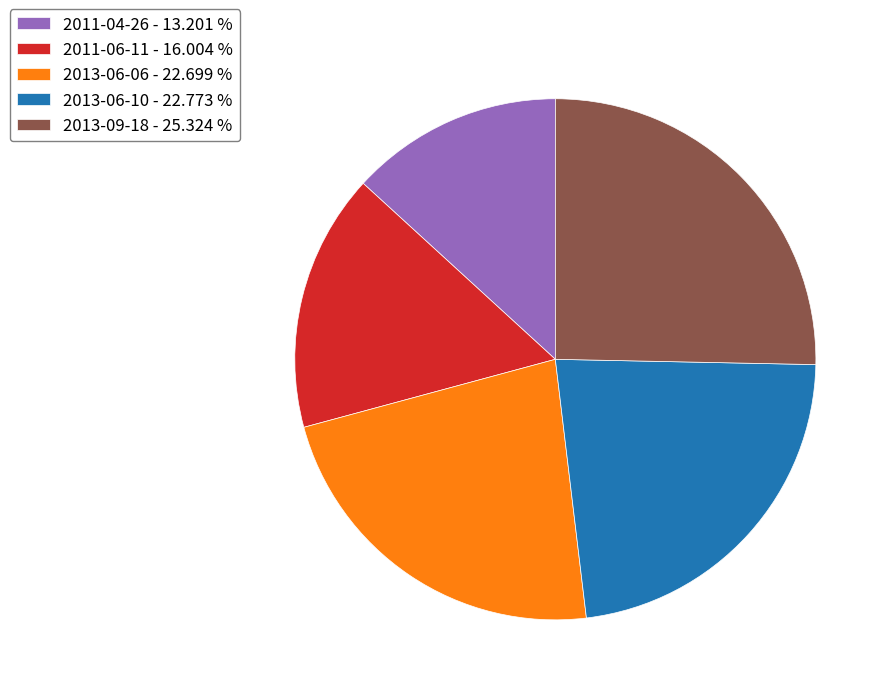

Is there any slice that represents more than half of the pie?

No